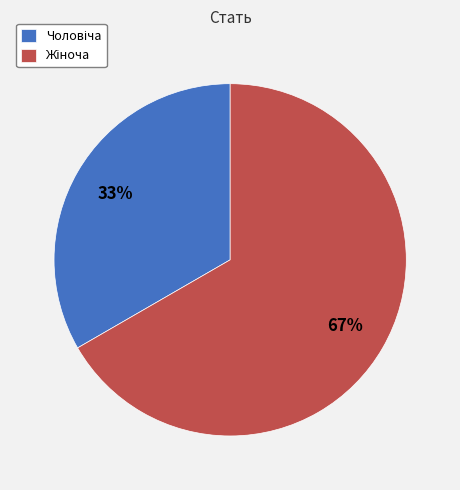

To the nearest percent, what is the average slice percentage?

50%